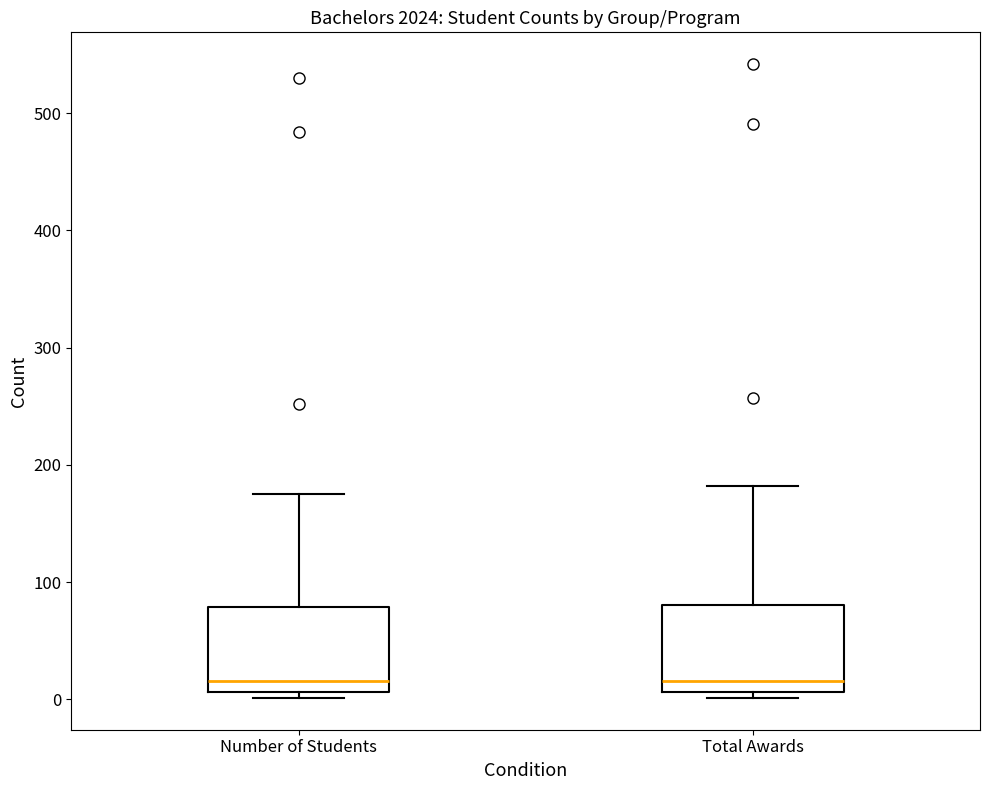

Where does the upper whisker of the box for Total Awards end on the y-axis? The values are not printed on the chart, so give them approximately, as read against the axis.

180